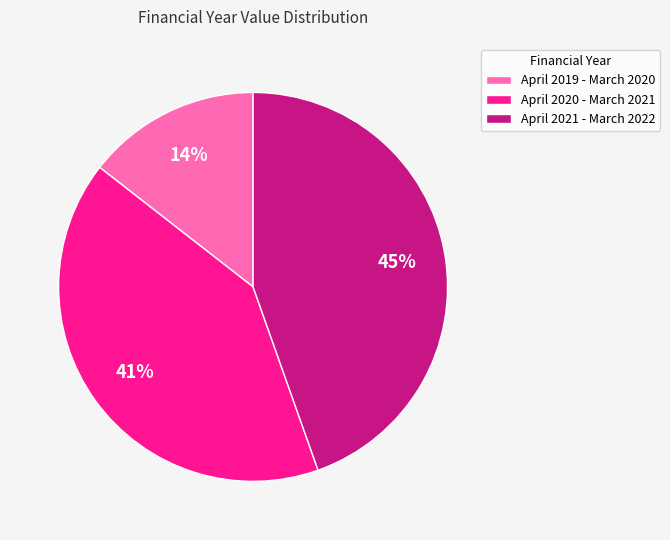

Between April 2020 - March 2021 and April 2021 - March 2022, which is larger?

April 2021 - March 2022